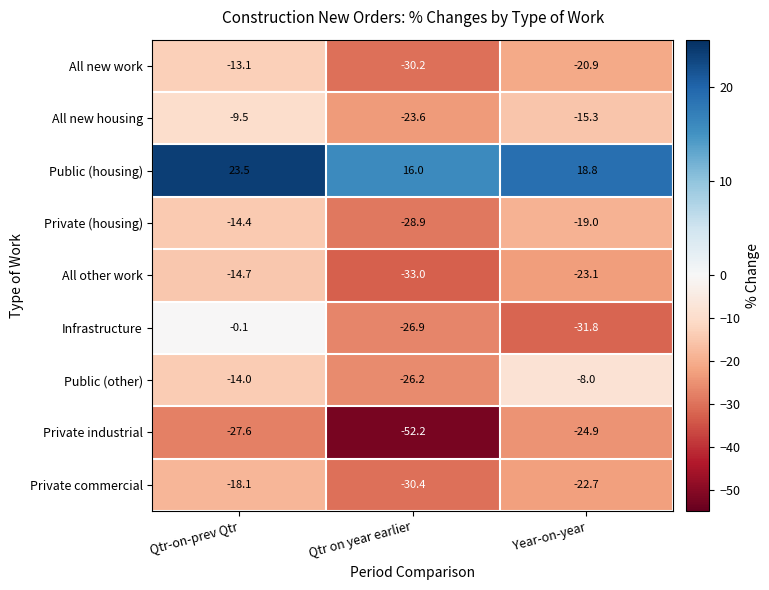

At how many categories does at least one series exceed 21?

1